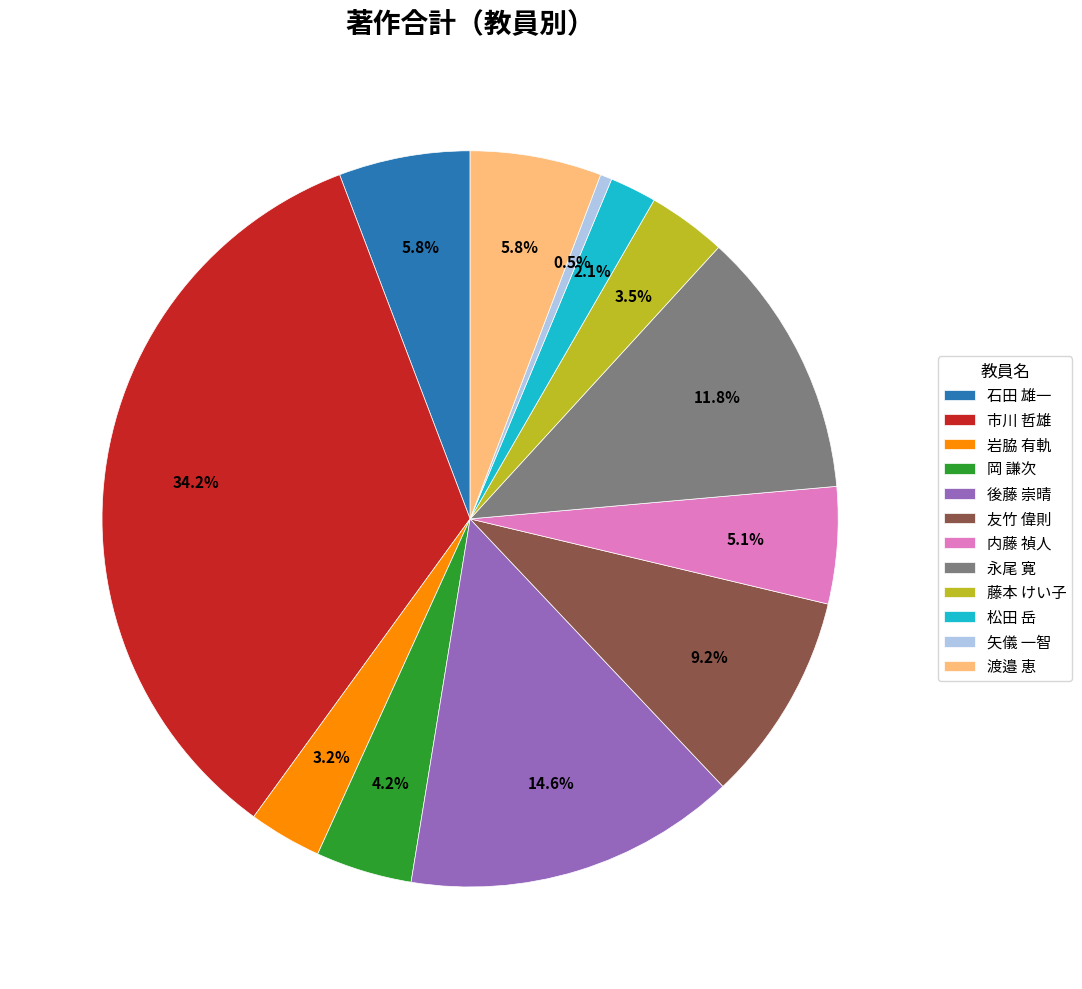

Is there a majority slice in this chart?

No